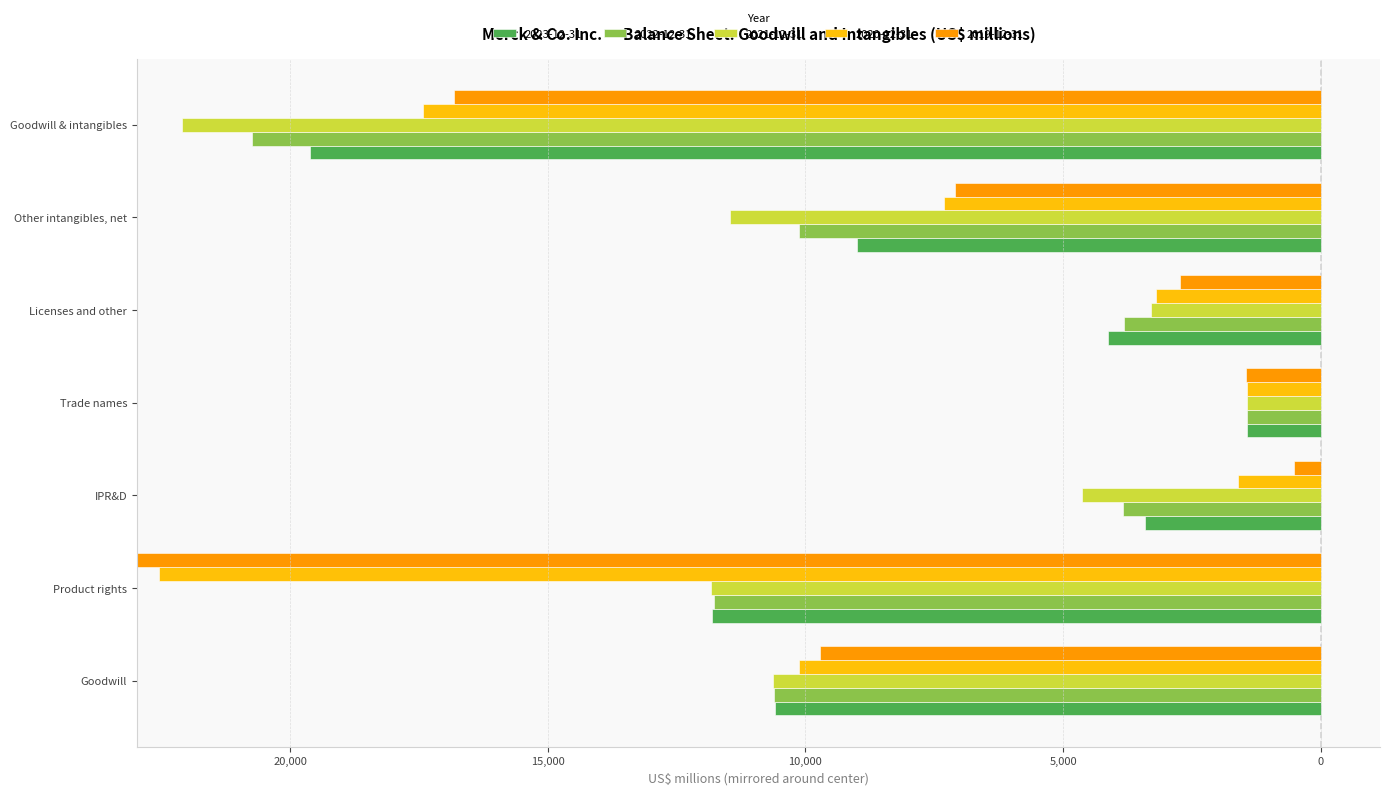

Are the bars grouped side by side (vs. stacked)?

Yes